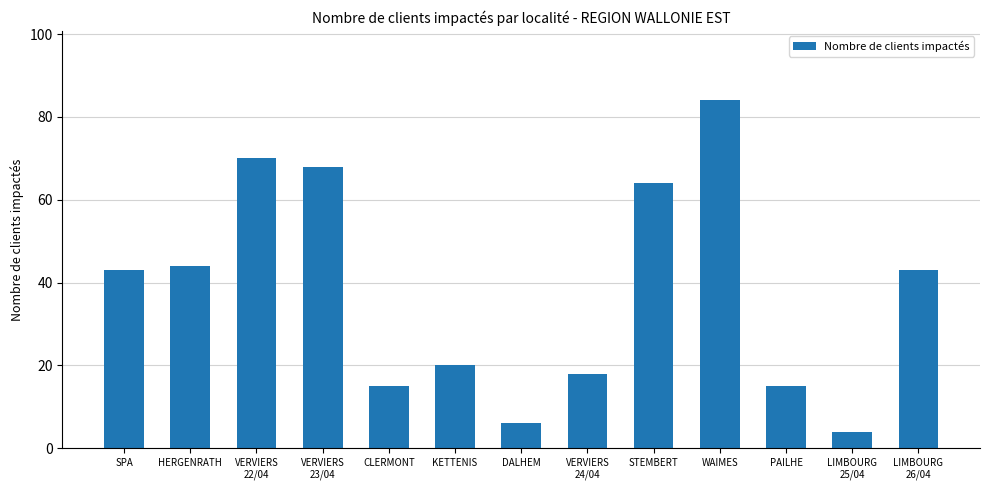

Which label corresponds to the largest value in the chart?

WAIMES